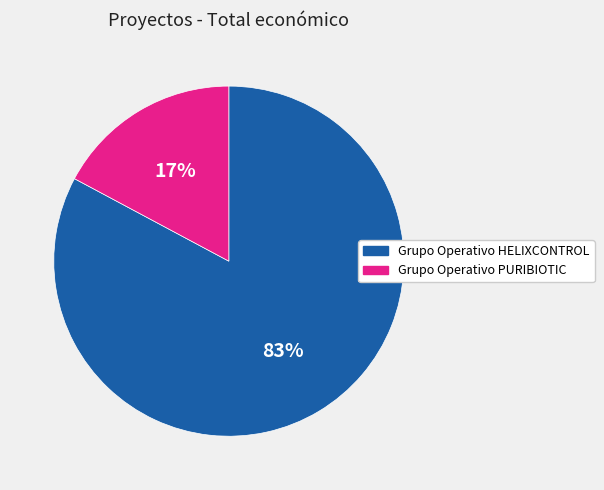

Is Grupo Operativo HELIXCONTROL the majority of the pie?

Yes